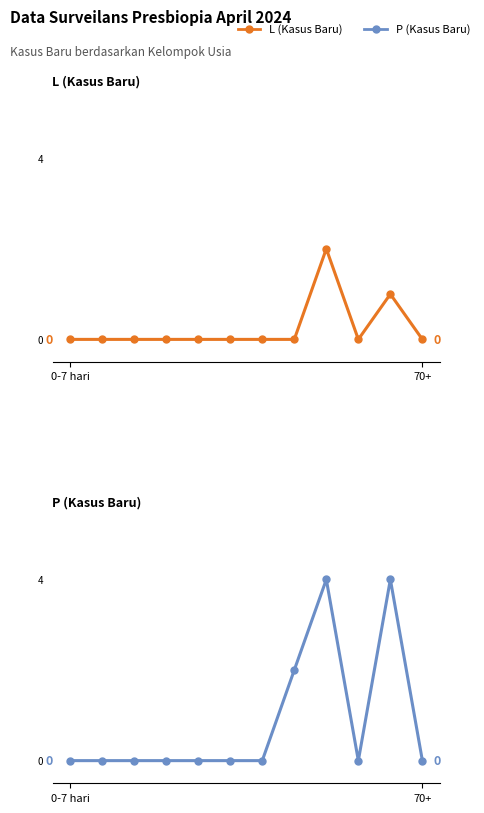

What are all the series names shown in the legend?

L (Kasus Baru), P (Kasus Baru)